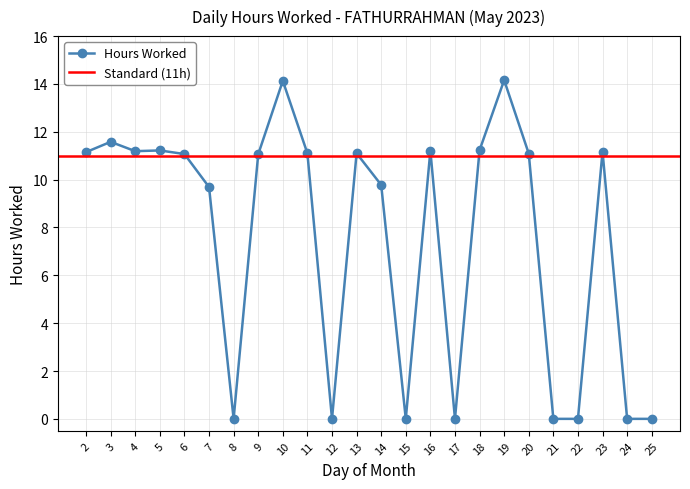

Does the chart display data point markers on the line(s)?

Yes